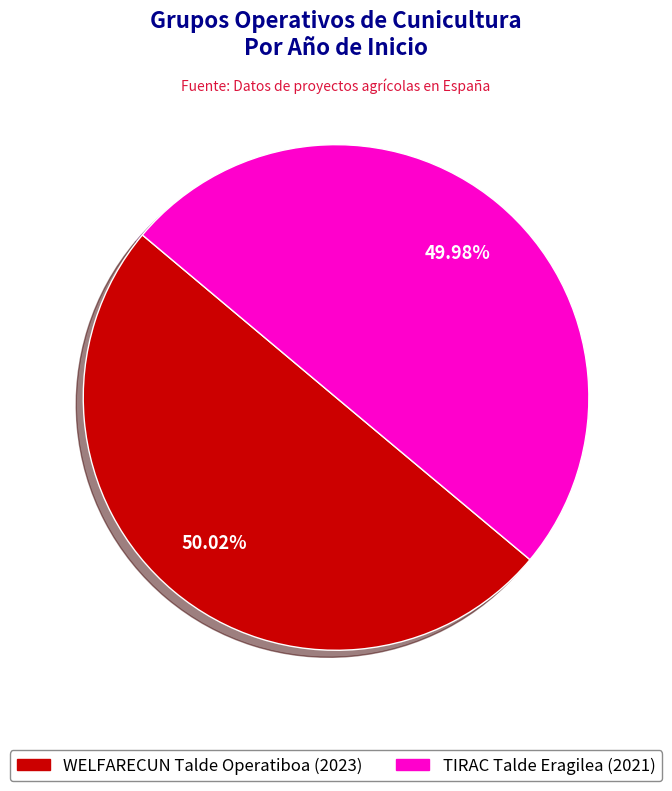

Do TIRAC Talde Eragilea and WELFARECUN Talde Operatiboa together represent more than half of the pie?

Yes